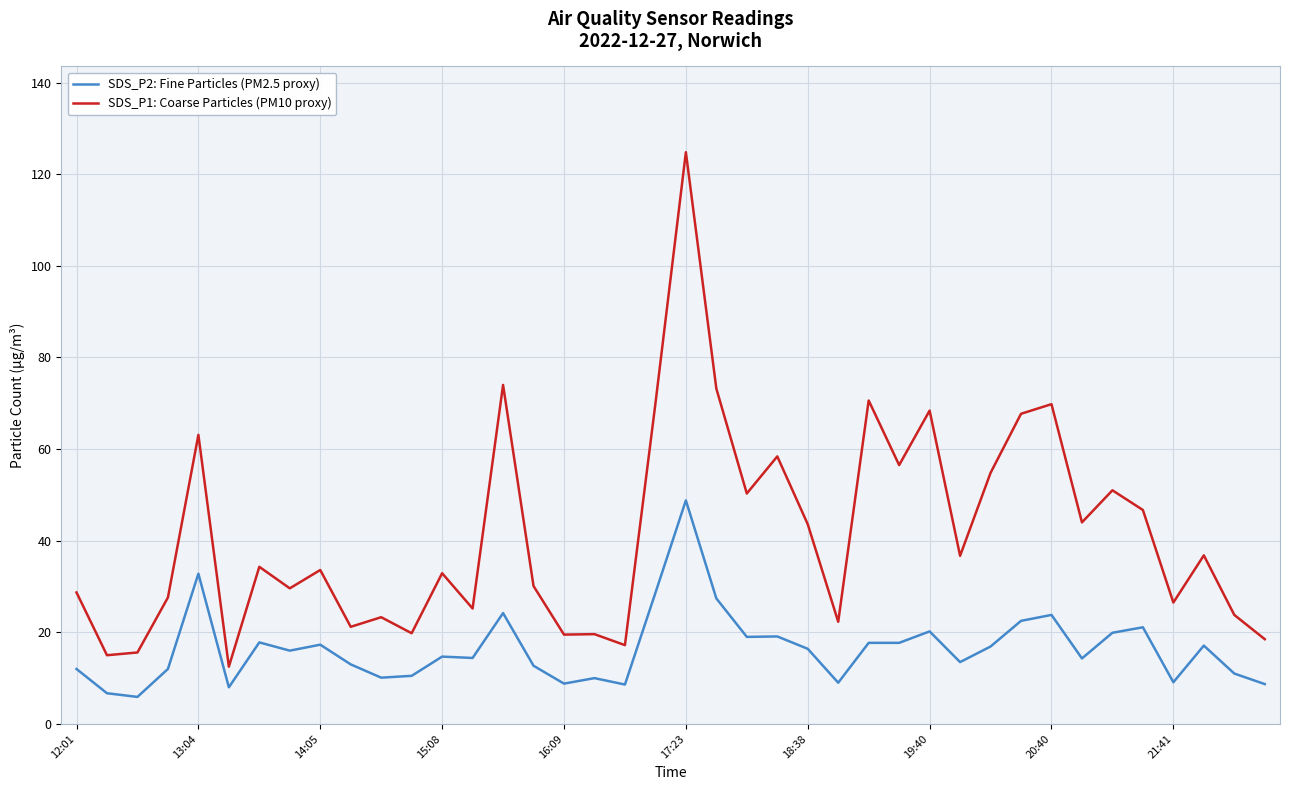

Is this an area chart (filled region under the line)?

No